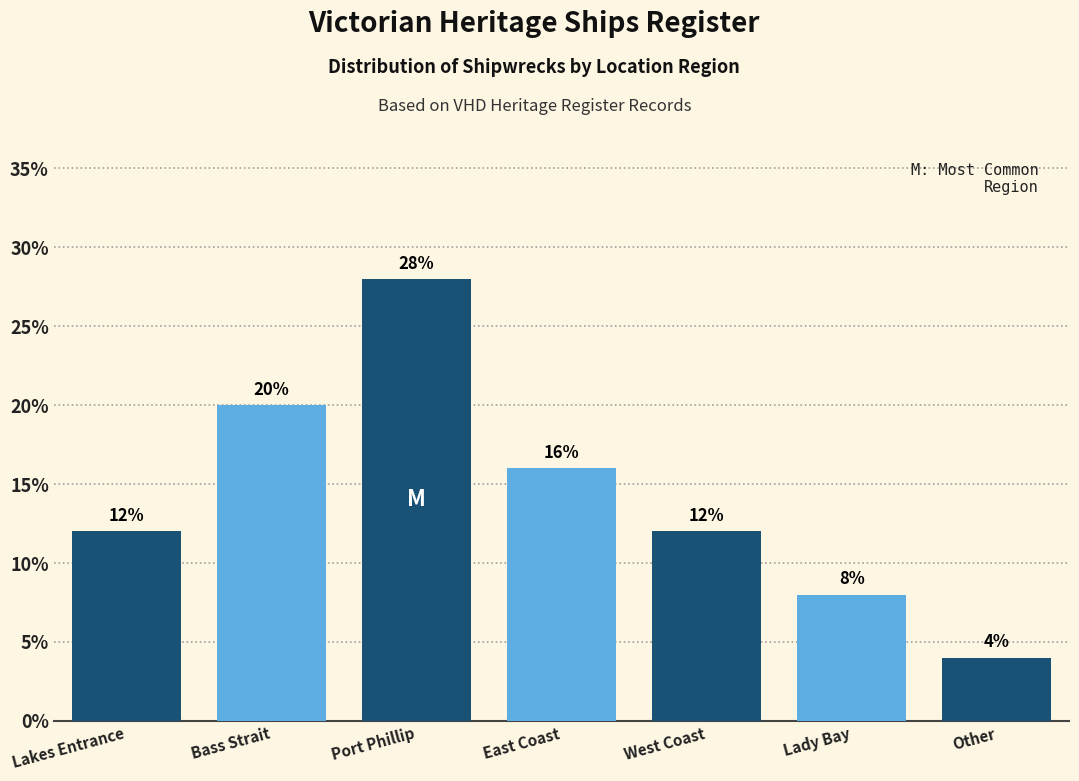

Reading right to left, transcribe all the data shown in this chart.

Other=4.0	Lady Bay=8.0	West Coast=12.0	East Coast=16.0	Port Phillip=28.0	Bass Strait=20.0	Lakes Entrance=12.0